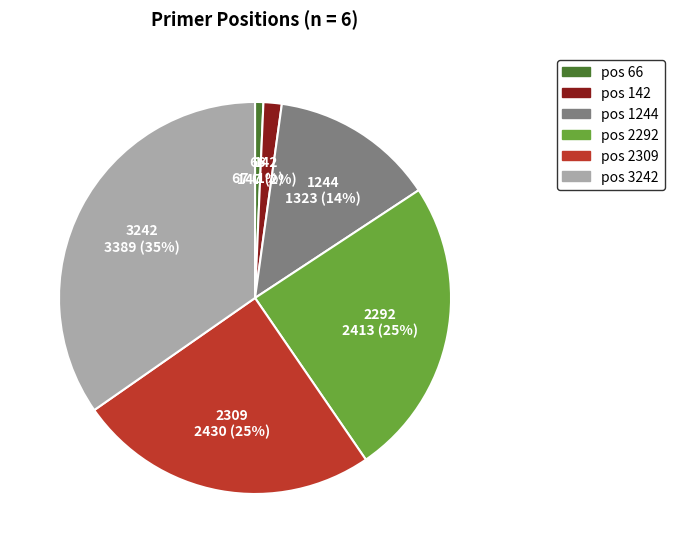

Does any single category account for the majority?

No